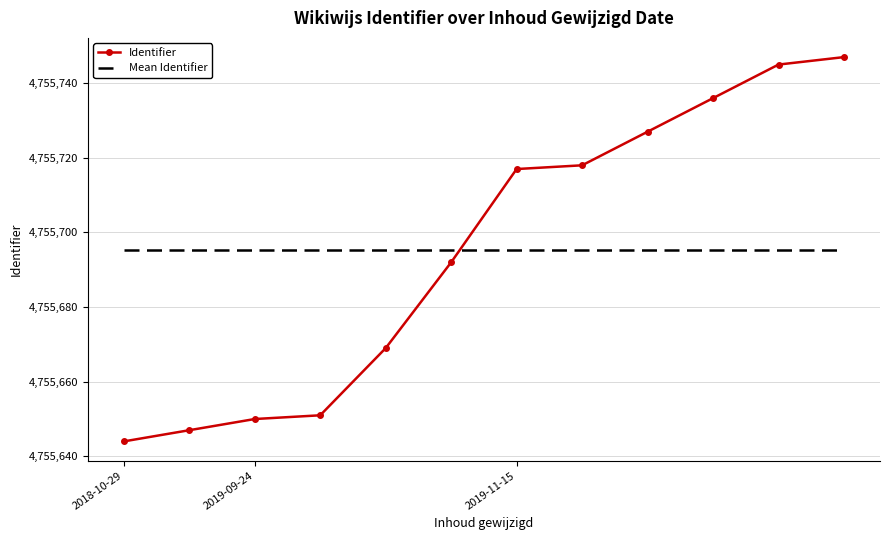

What is the greatest value displayed?

4755747.0